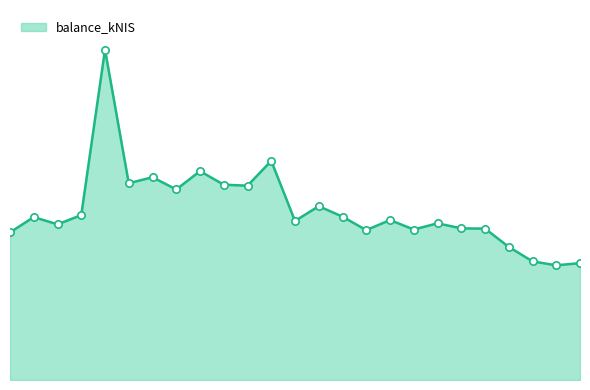

What is the change in value from 2023-11-09 to 2023-11-23?

+723.9